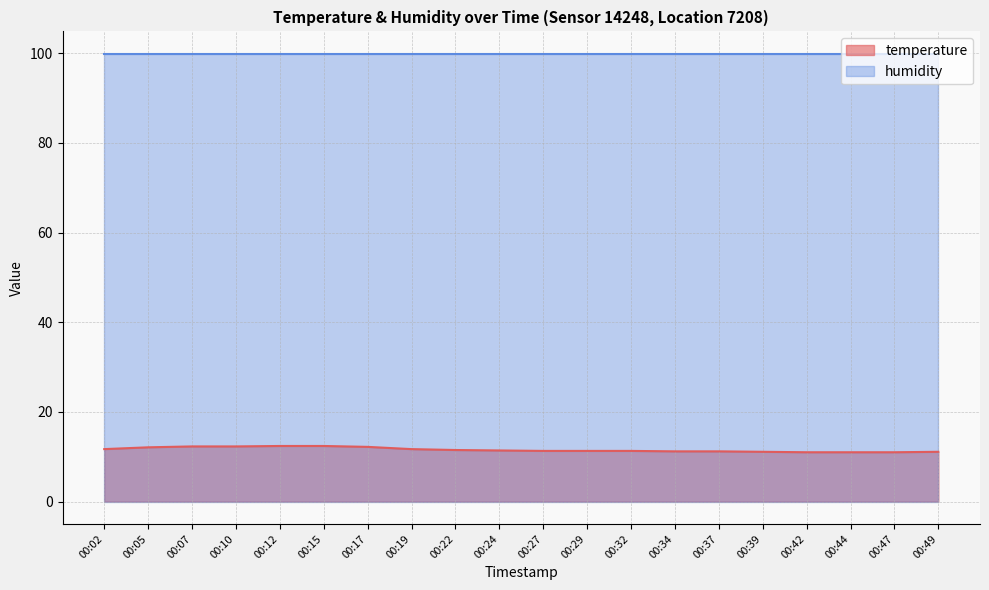

List the labels in order of value, largest first.

00:12, 00:15, 00:07, 00:10, 00:17, 00:05, 00:02, 00:19, 00:22, 00:24, 00:27, 00:29, 00:32, 00:34, 00:37, 00:39, 00:49, 00:42, 00:44, 00:47